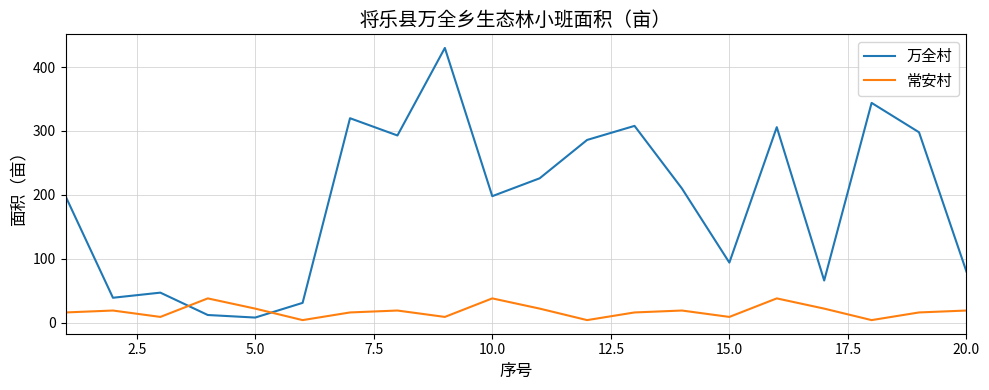

Which series has the largest range (max minus min)?

万全村